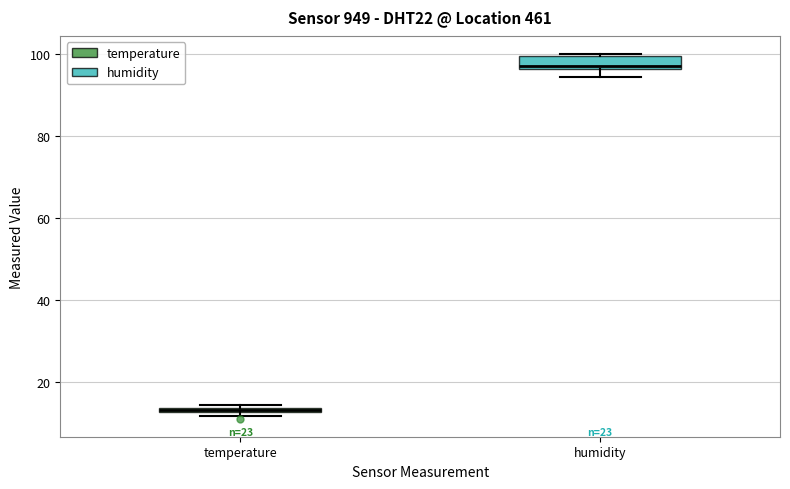

Comparing the boxes themselves (not the whiskers), which one is the tallest?

humidity